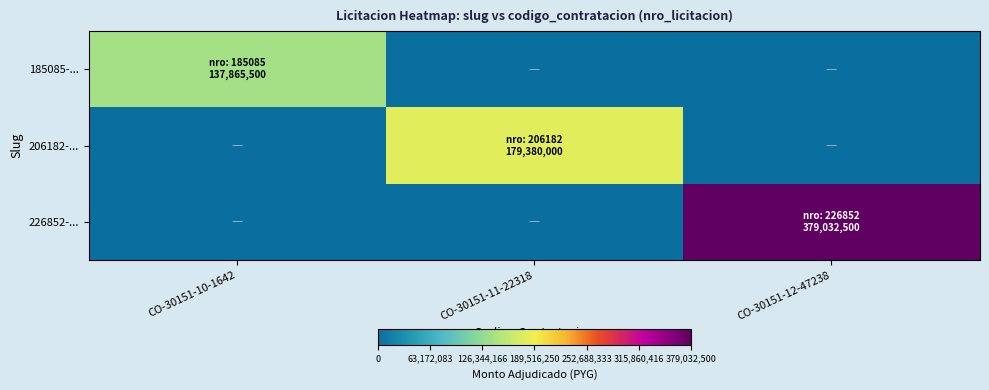

Which series changed the most between CO-30151-11-22318 and CO-30151-12-47238?

226852-...